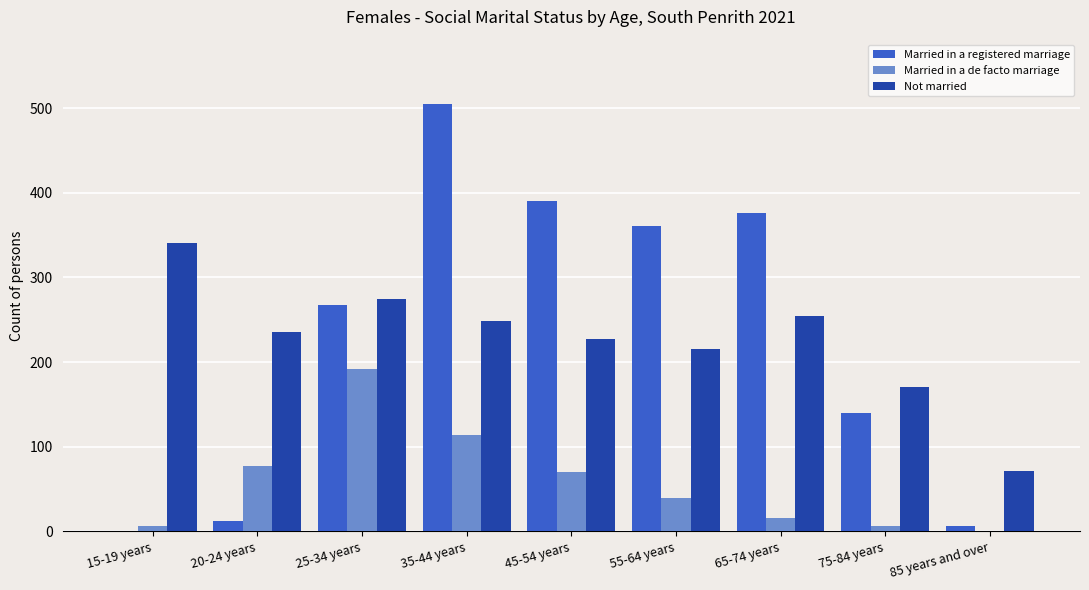

Is the value of Married in a de facto marriage at 45-54 years greater than the value of Married in a registered marriage at 85 years and over?

Yes